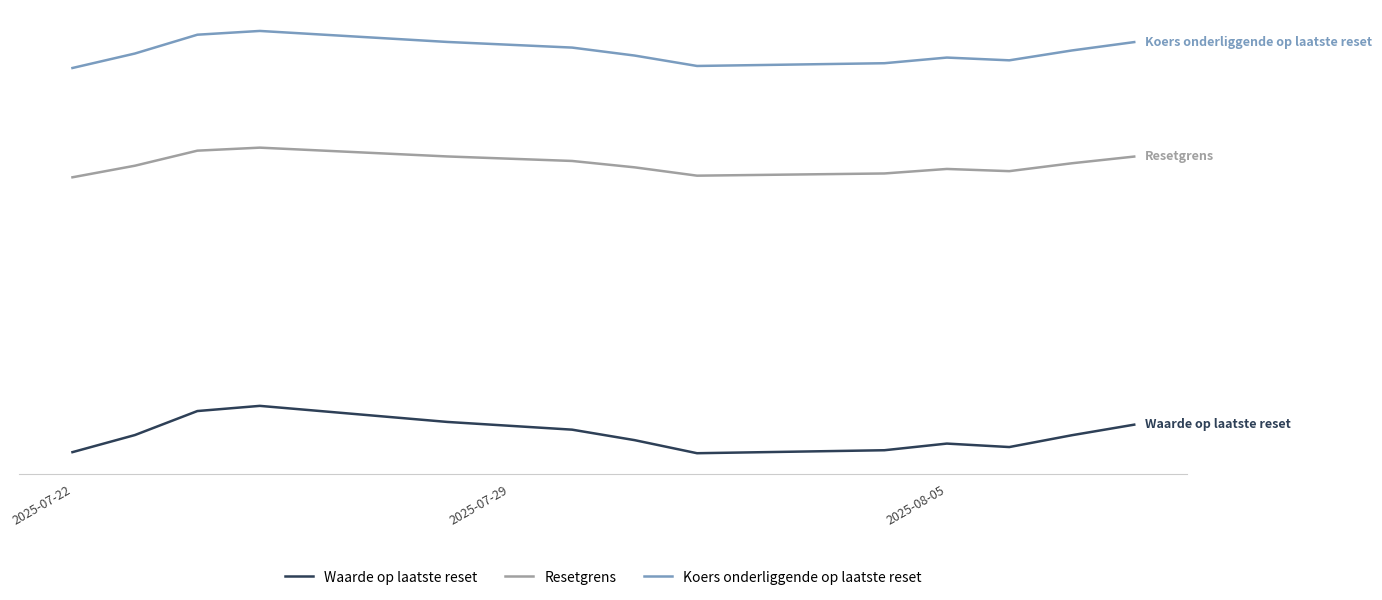

What are all the series names shown in the legend?

Waarde op laatste reset, Resetgrens, Koers onderliggende op laatste reset